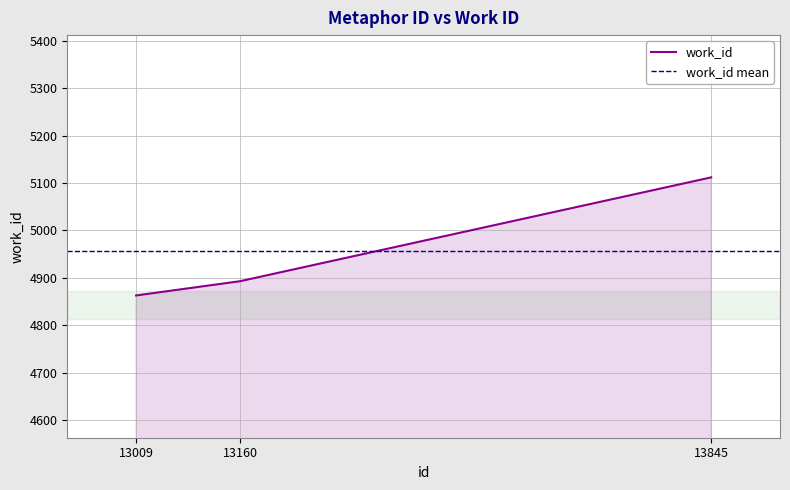

How many values are between 4863 and 5112?

3